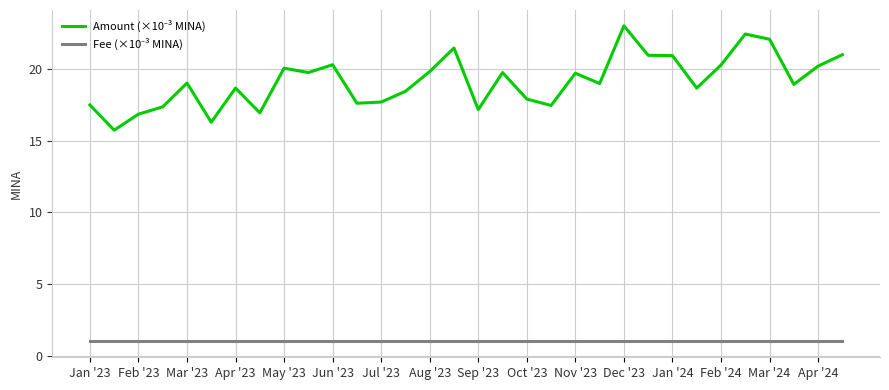

What is the smallest value displayed?

1.0